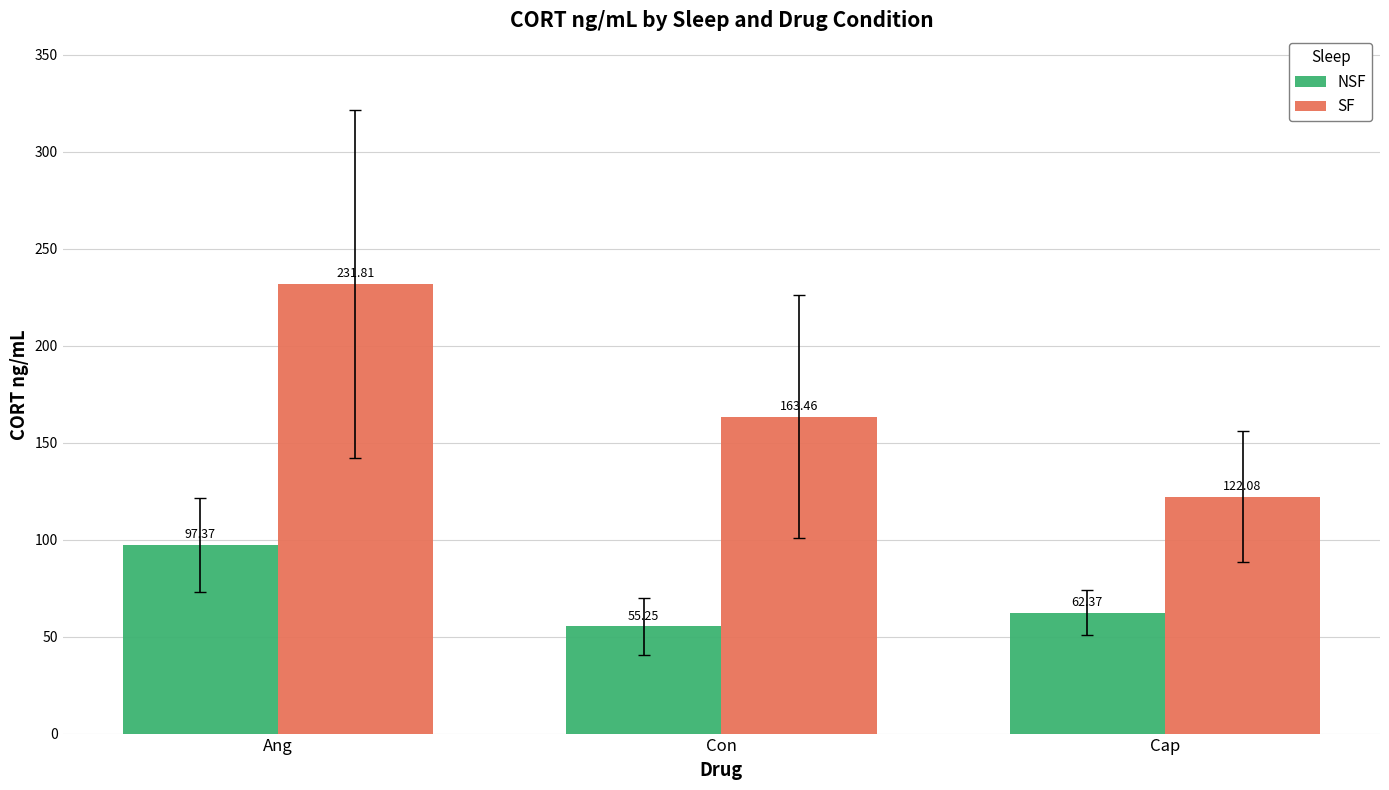

Where is SF nearest to the value 176?

Con